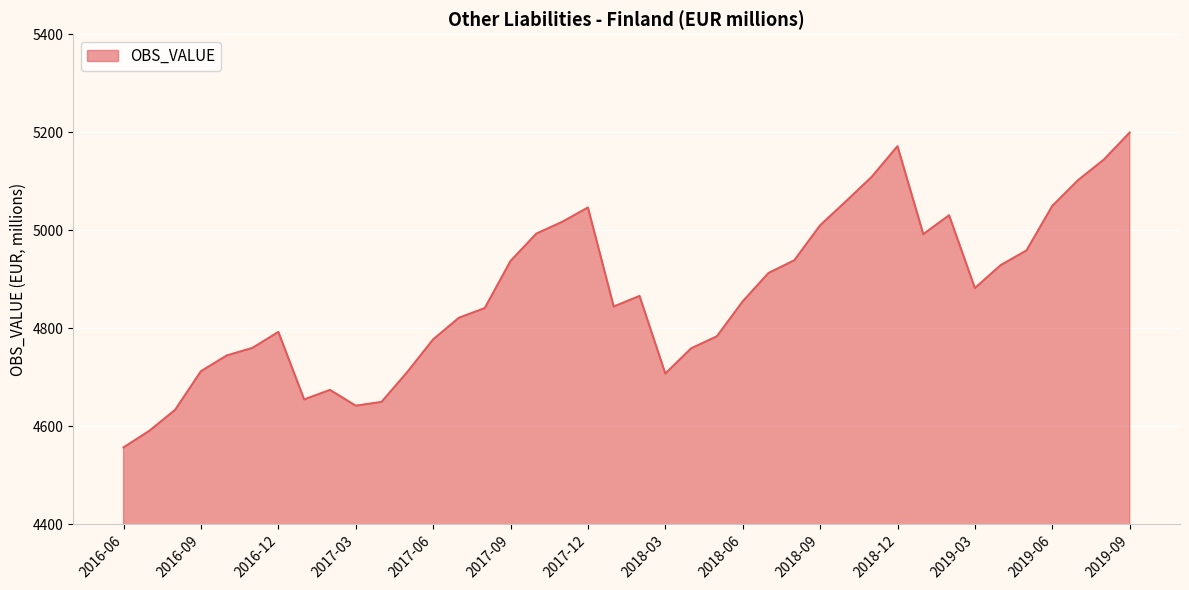

What is the smallest value displayed?

4556.7